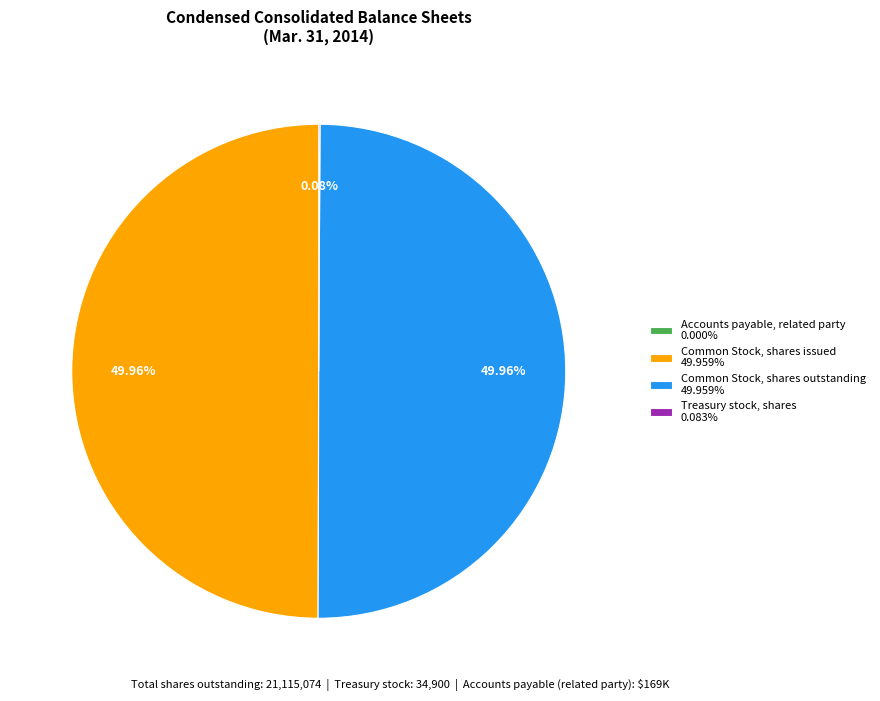

Approximately how many times larger is the value at Common Stock, shares issued 49.959% compared to Common Stock, shares outstanding 49.959%?

1.0